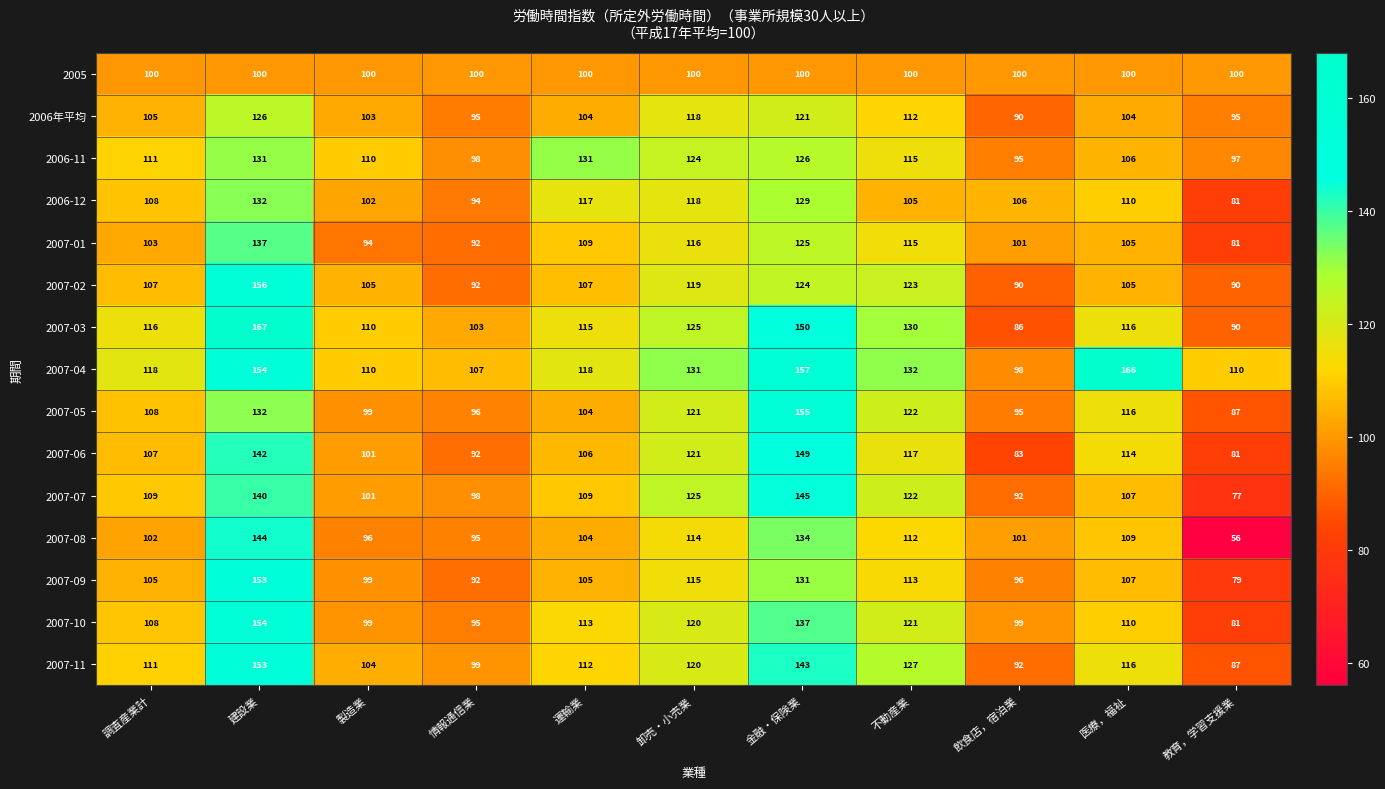

Which series changed the most between 卸売・小売業 and 医療，福祉?

2007-04